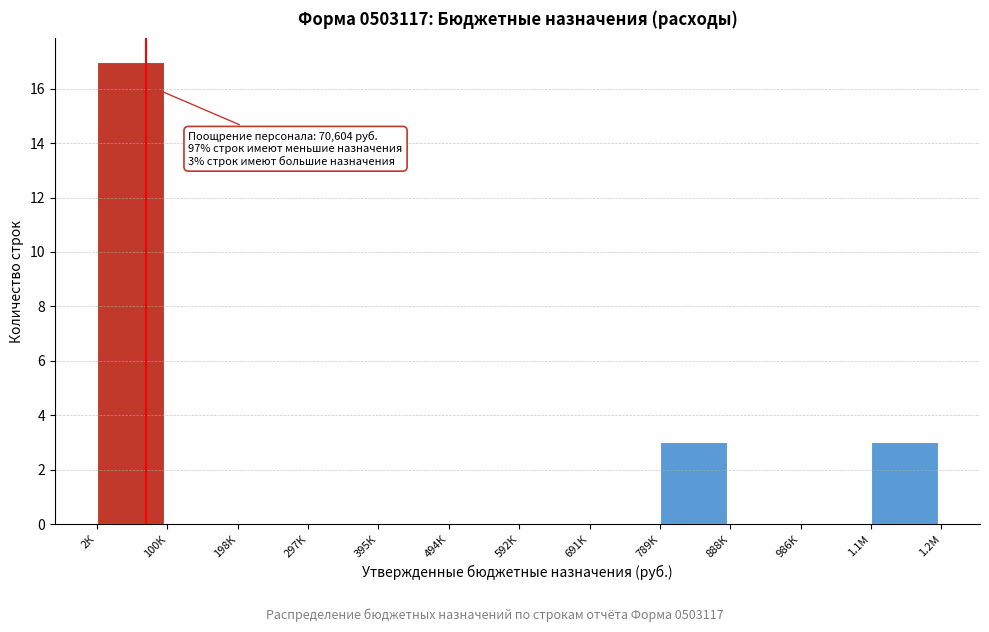

Reading right to left, what are all the values shown in this chart?

1.1М=3	986К=0	888К=0	789К=3	691К=0	592К=0	494К=0	395К=0	297К=0	198К=0	100К=0	2К=17